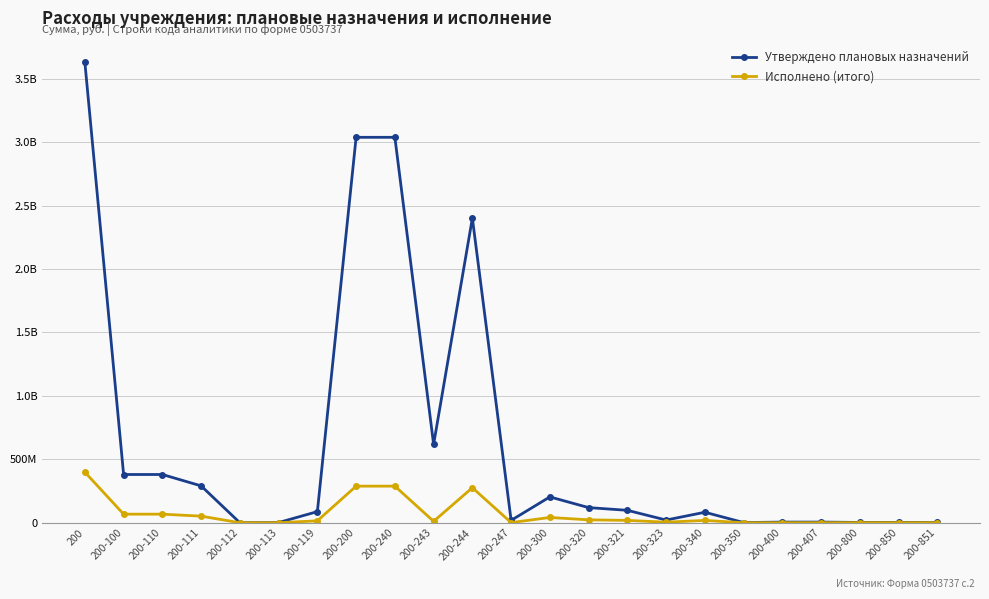

What is the difference between the maximum and minimum values in the Исполнено (итого) series?

398857319.4